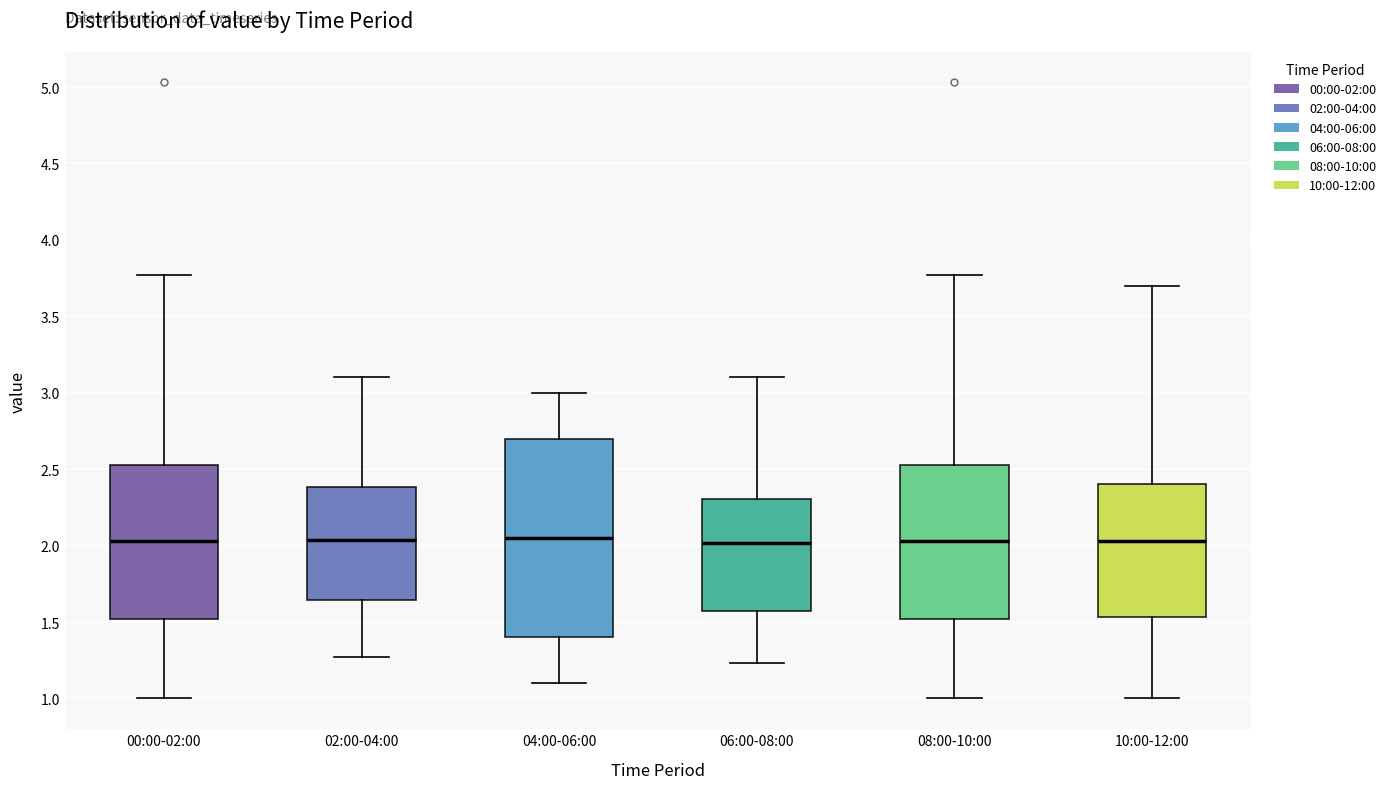

Reading left to right, read every box against the y-axis: the position of its median line, the range the box covers, and the ends of its whiskers. The values are not printed on the chart, so give them approximately, as read against the axis.

00:00-02:00: median 2.05, box 1.50 to 2.55, whiskers 1.00 to 3.75
02:00-04:00: median 2.05, box 1.65 to 2.40, whiskers 1.25 to 3.10
04:00-06:00: median 2.05, box 1.40 to 2.70, whiskers 1.10 to 3.00
06:00-08:00: median 2.00, box 1.55 to 2.30, whiskers 1.25 to 3.10
08:00-10:00: median 2.05, box 1.50 to 2.55, whiskers 1.00 to 3.75
10:00-12:00: median 2.05, box 1.55 to 2.40, whiskers 1.00 to 3.70